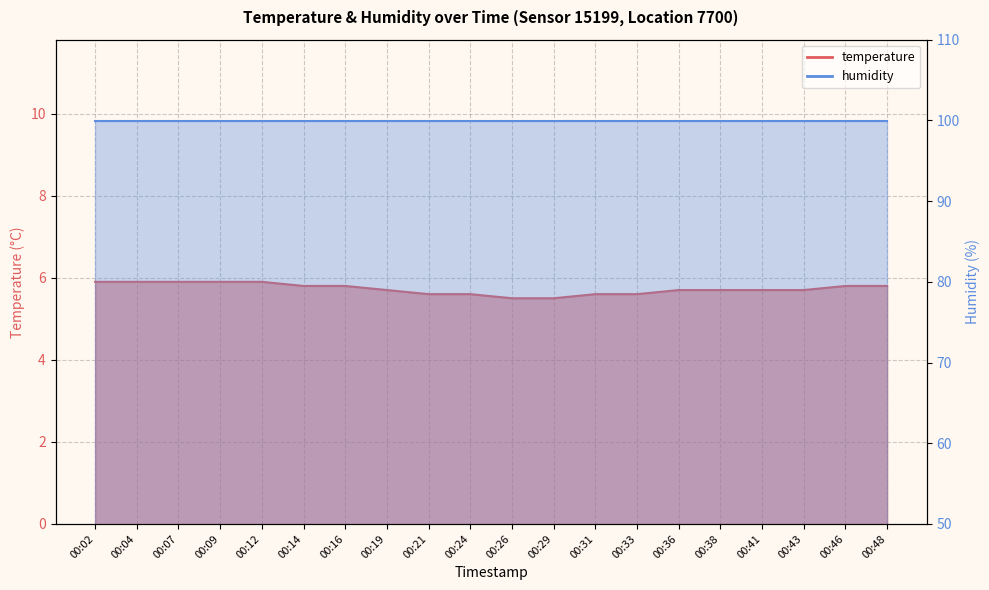

The value at 00:04 is 5.9. True or false?

True